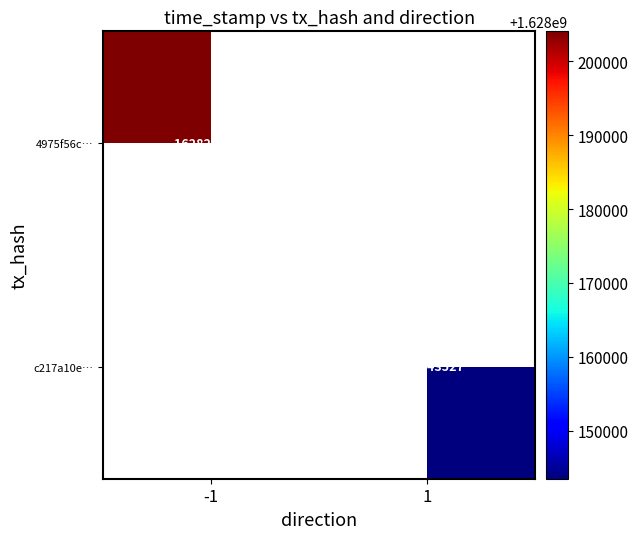

At which category does the chart reach its minimum across all series?

1